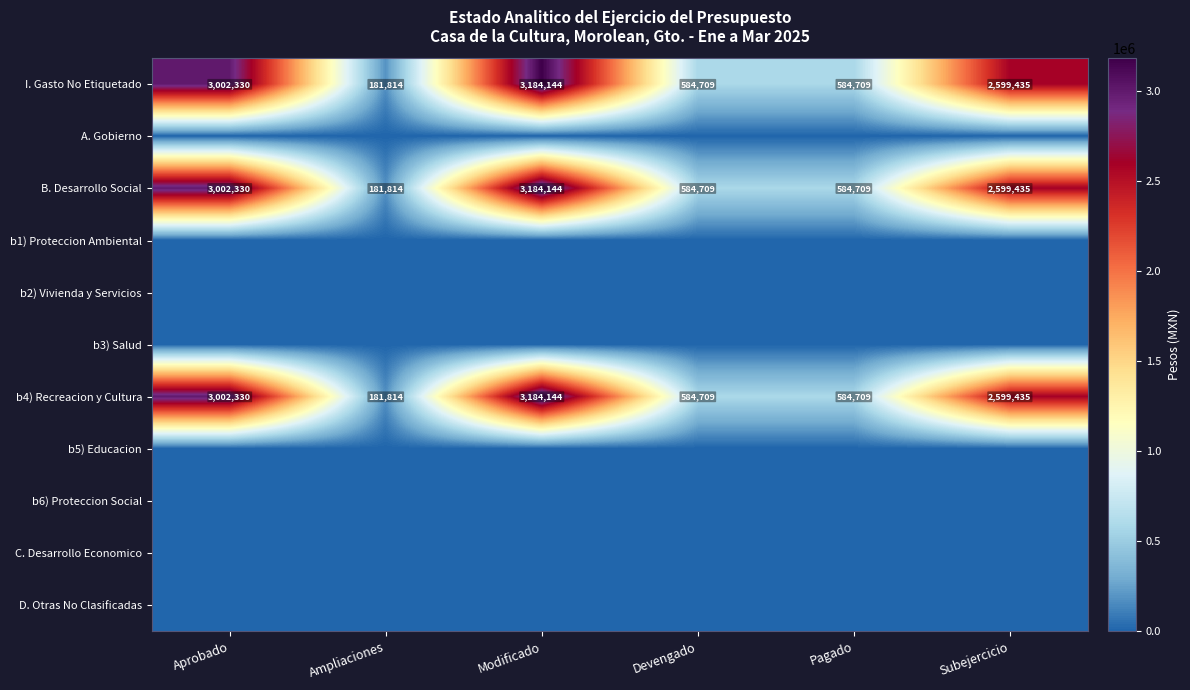

Where does the B. Desarrollo Social series first go above 2599435?

Aprobado